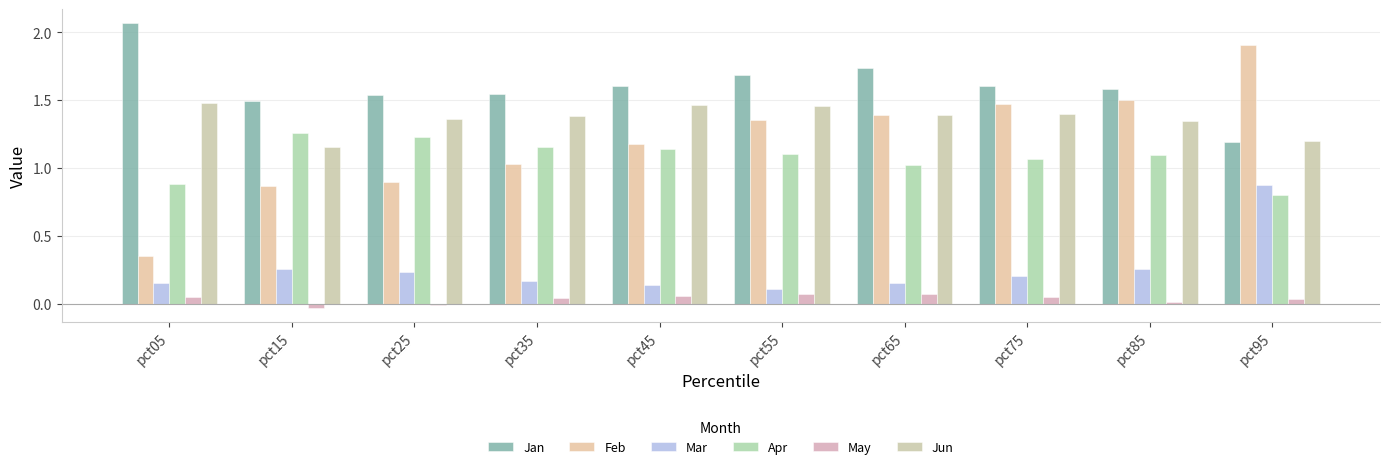

Rank the categories by Apr value from highest to lowest.

pct15, pct25, pct35, pct45, pct55, pct85, pct75, pct65, pct05, pct95